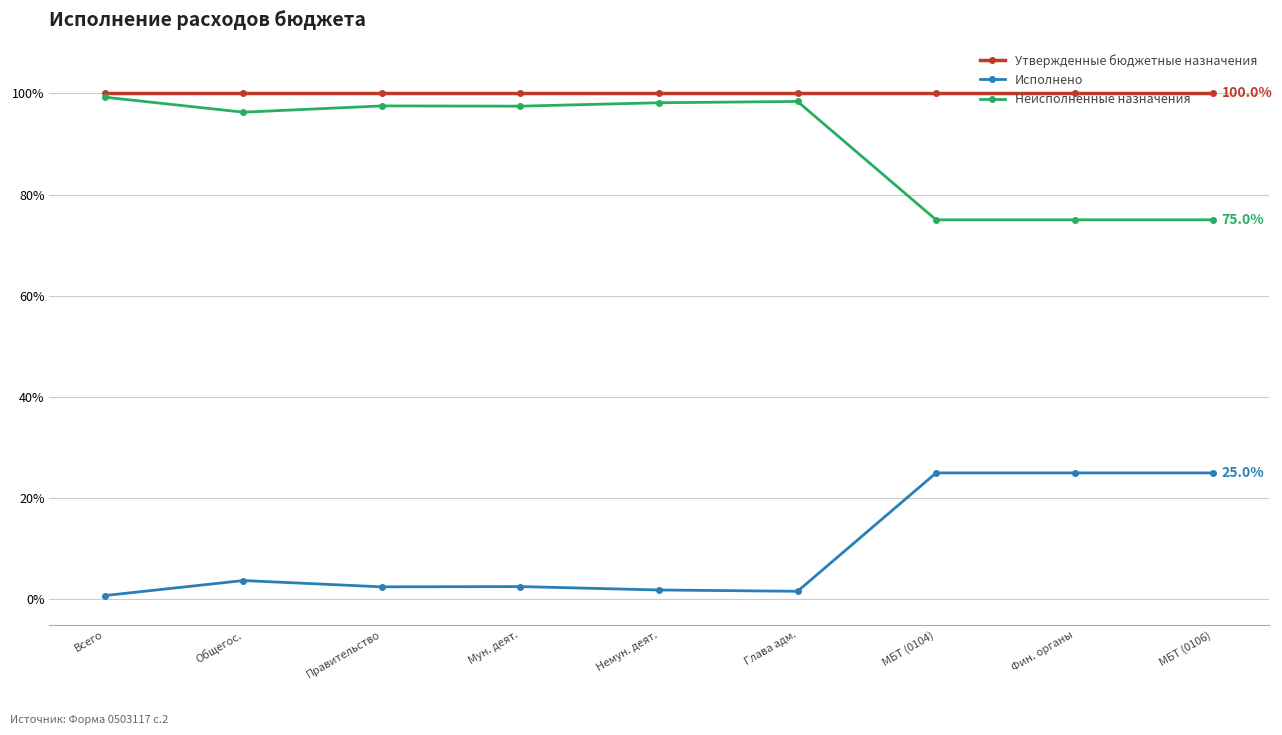

What is the greatest value displayed?

100.0